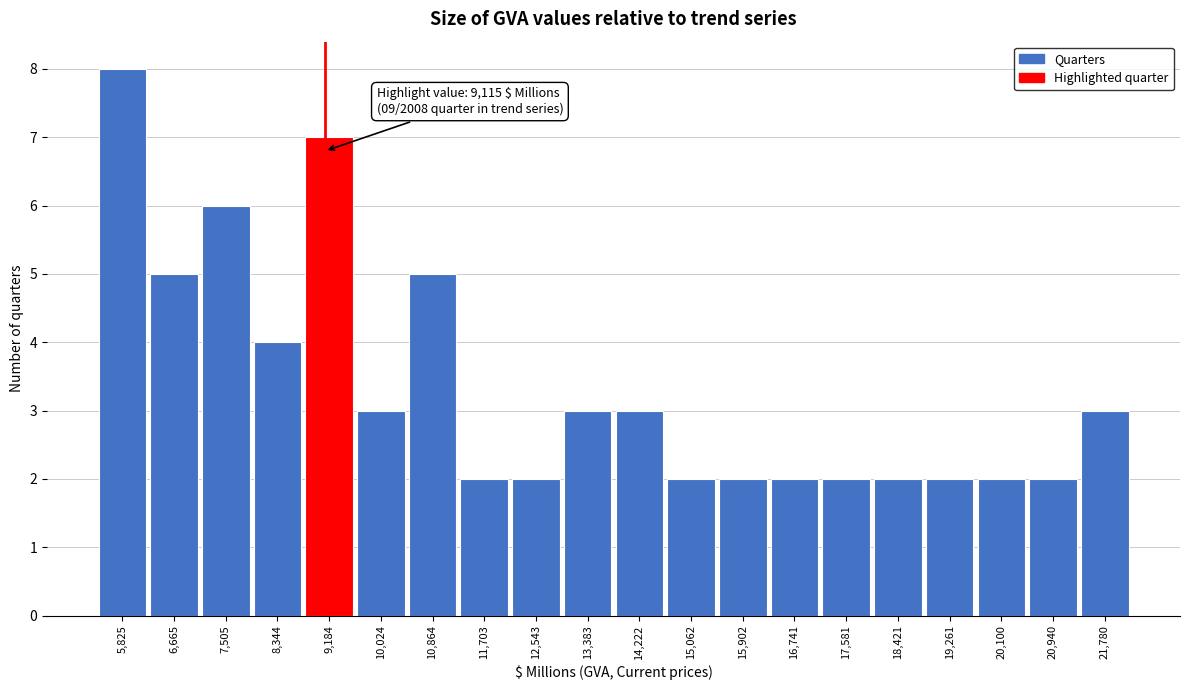

Which range on the x-axis has the tallest bar?

5400 to 6200